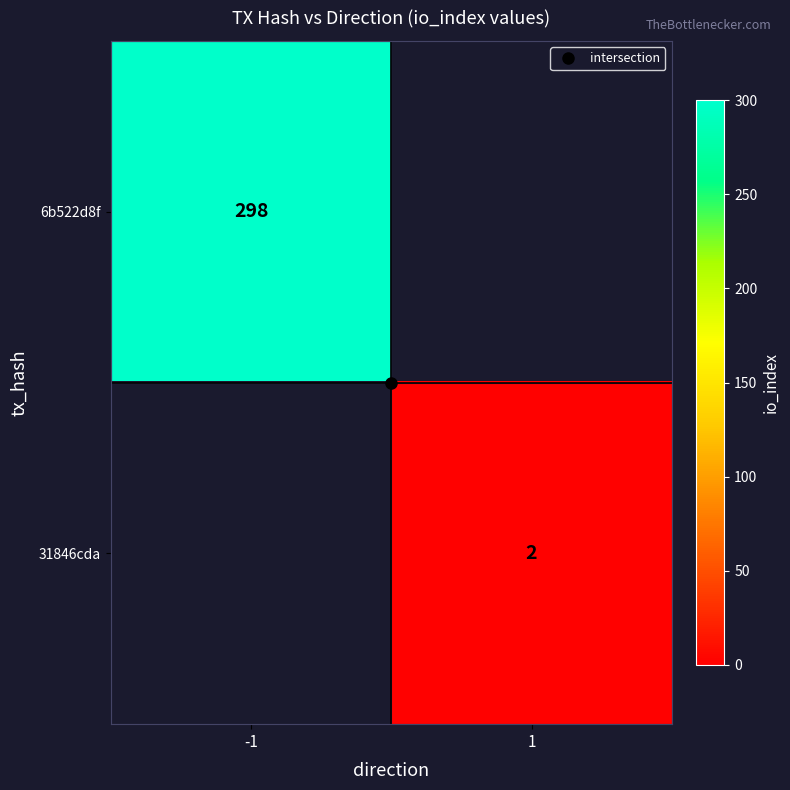

At how many categories does at least one series exceed 102?

1